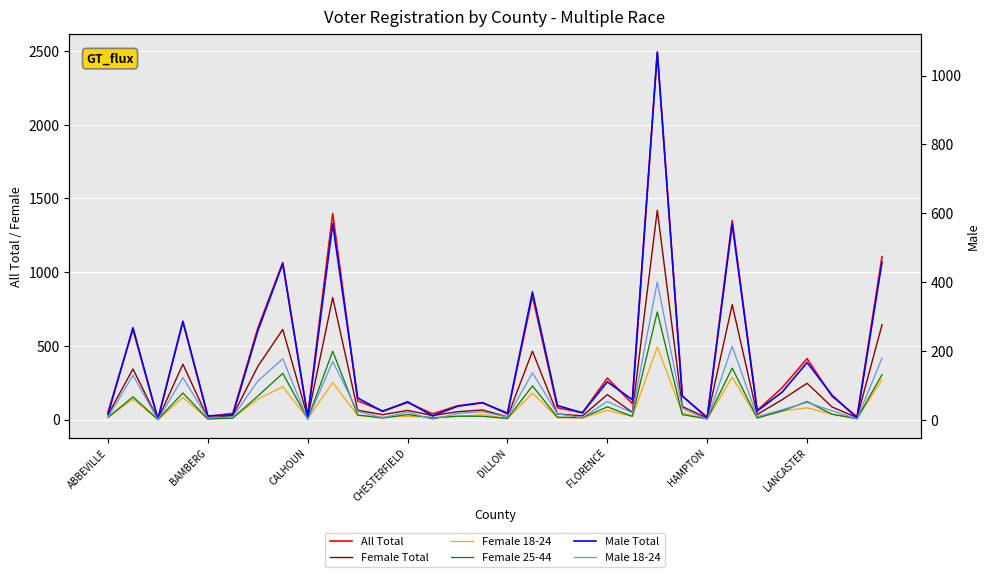

How many times do Female 25-44 and Male 18-24 cross each other?

6